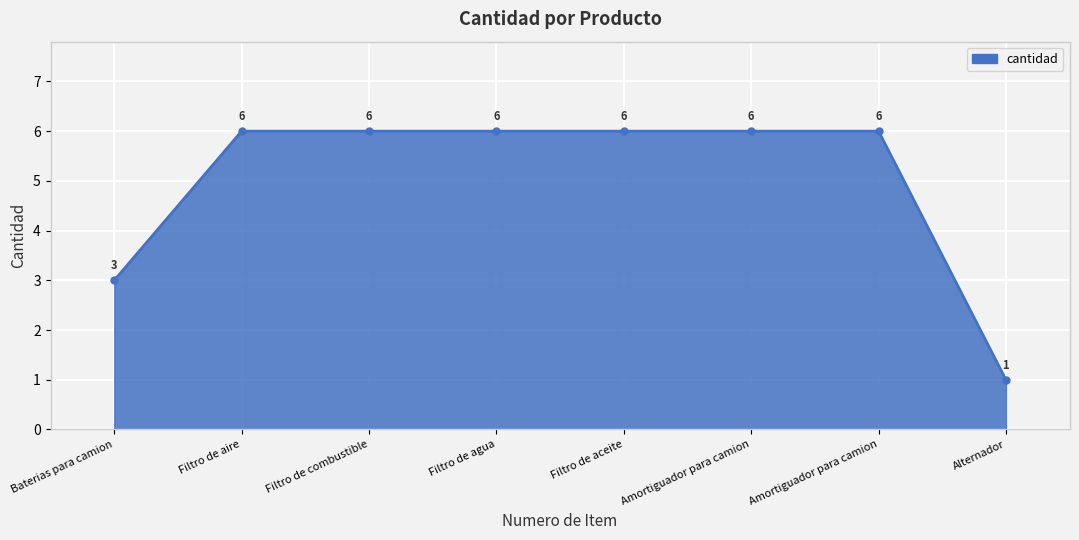

Count the number of categories in the chart.

8